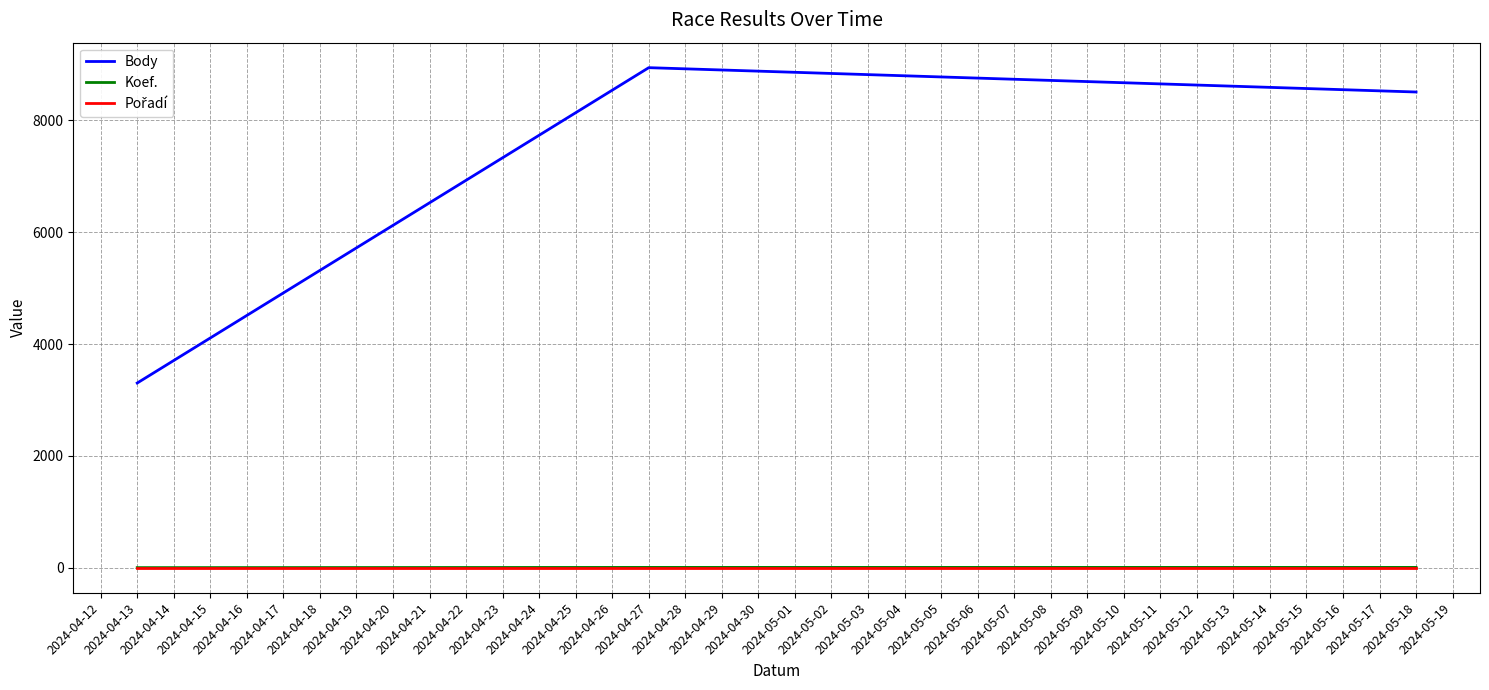

What is the maximum value shown in the chart?

8940